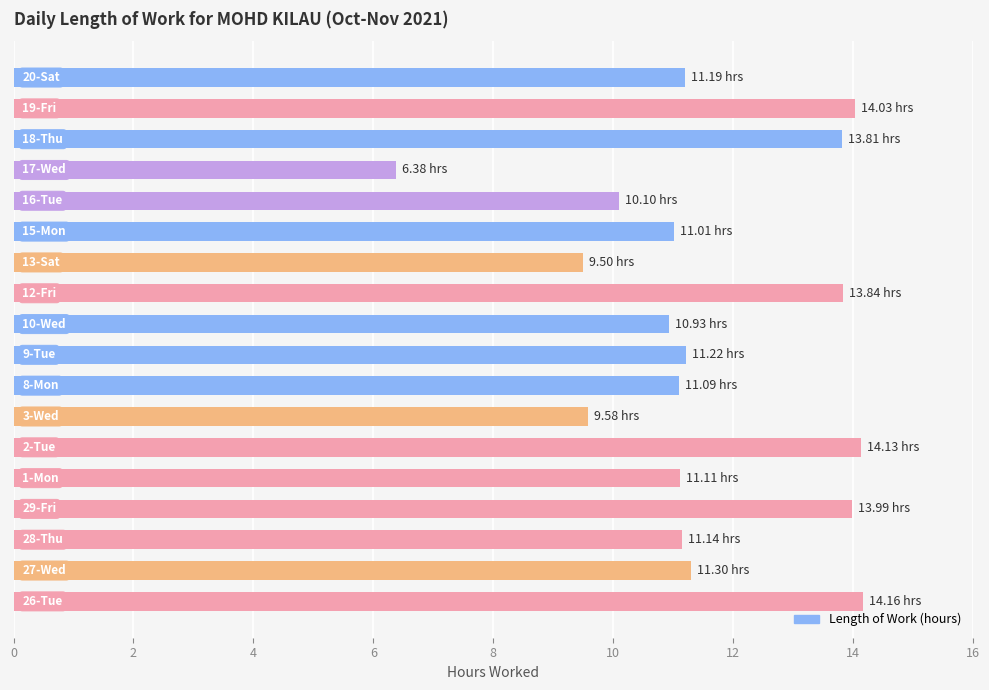

What is the average value?

11.6